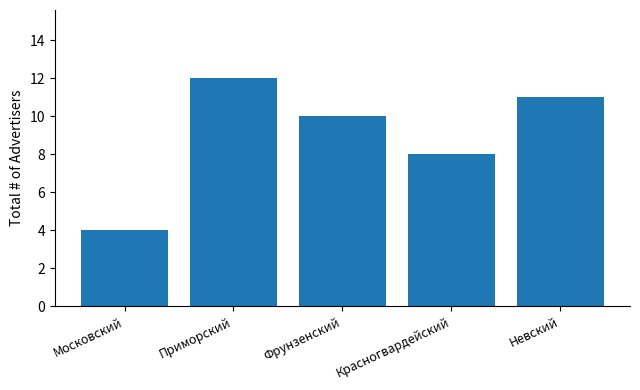

Count the number of categories in the chart.

5